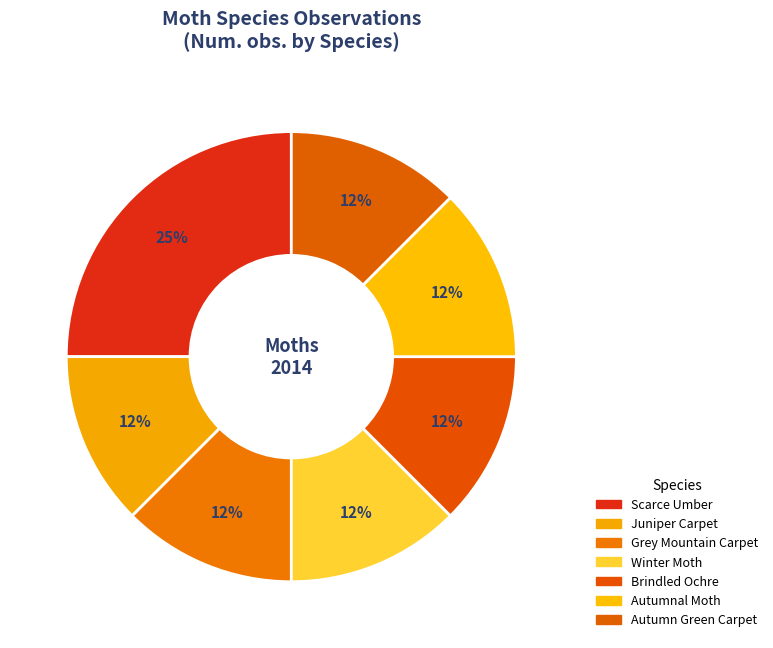

Rank the categories by value from highest to lowest.

Scarce Umber, Juniper Carpet, Grey Mountain Carpet, Winter Moth, Brindled Ochre, Autumnal Moth, Autumn Green Carpet